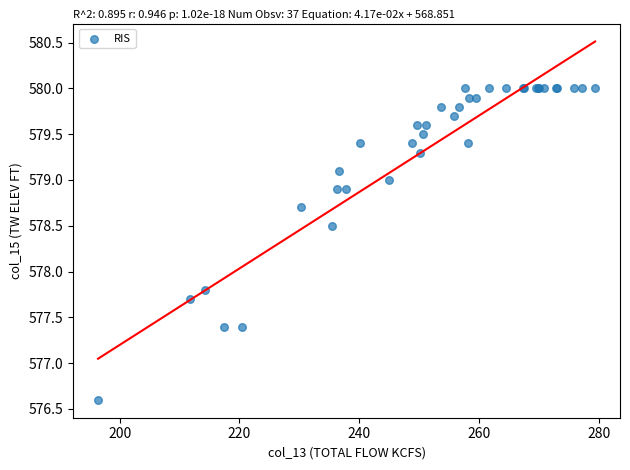

What Y value in the scatter plot is closest to 578?

577.8